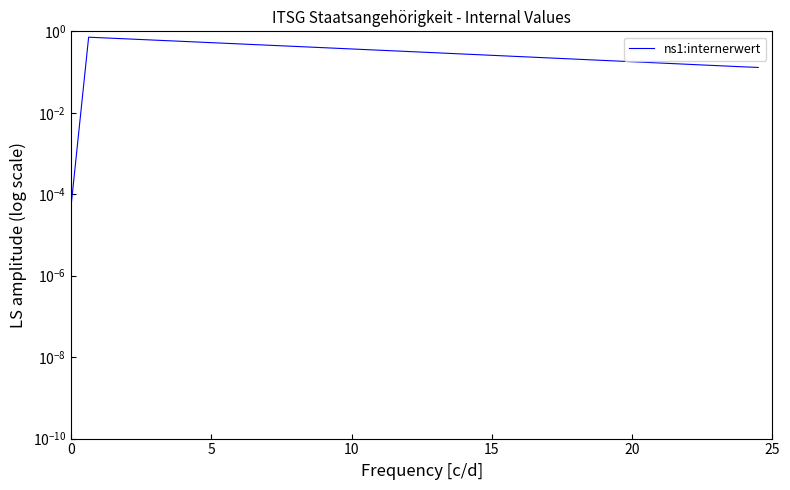

What is the sum of all values?

13.5